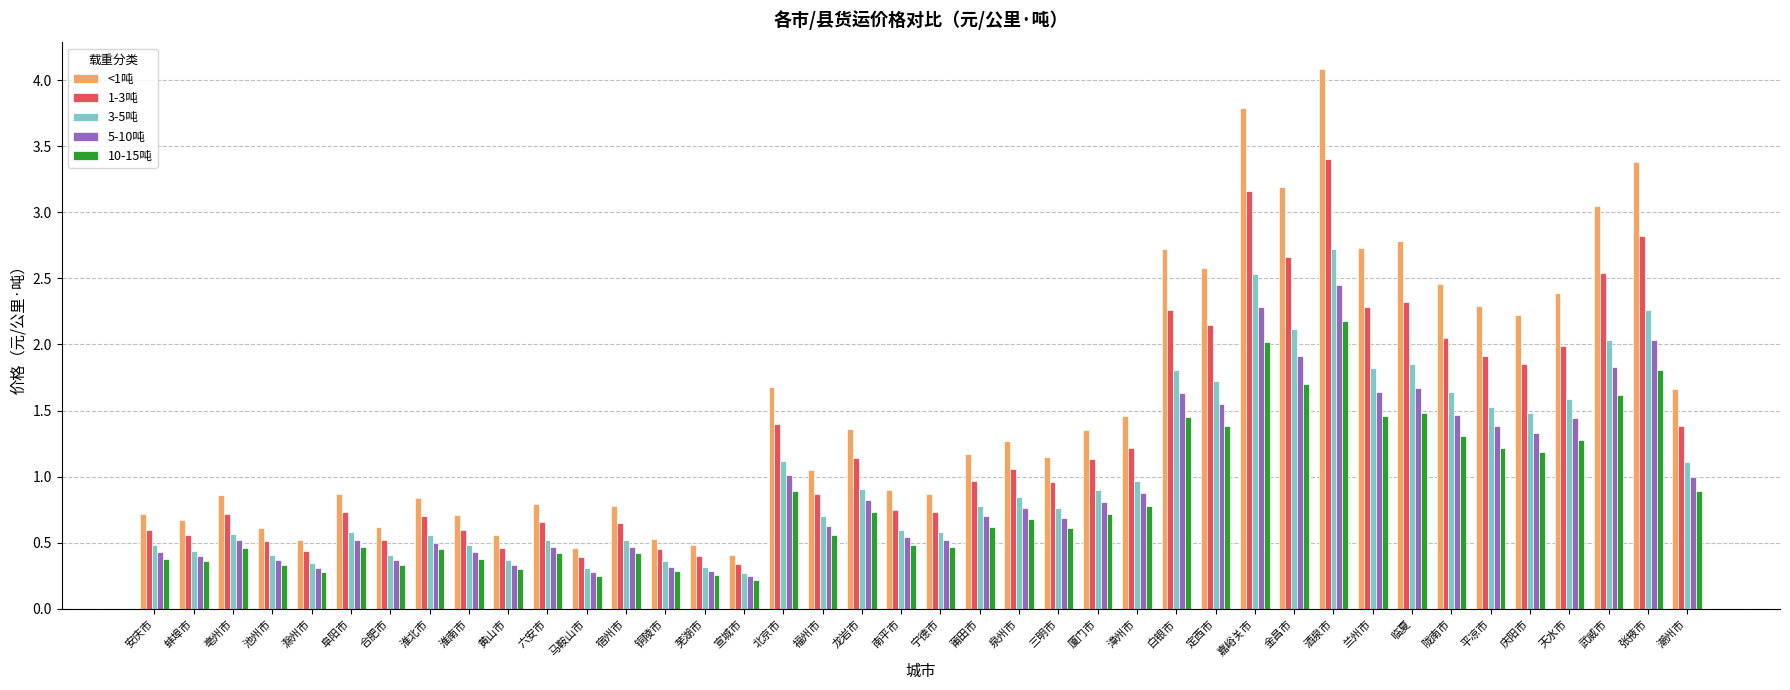

What is the difference between the maximum and second lowest values in the 5-10吨 series?

2.2